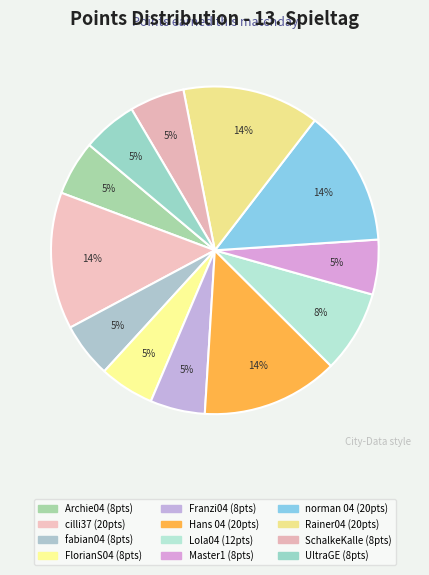

Is it true that FlorianS04 is 1% of the pie?

False